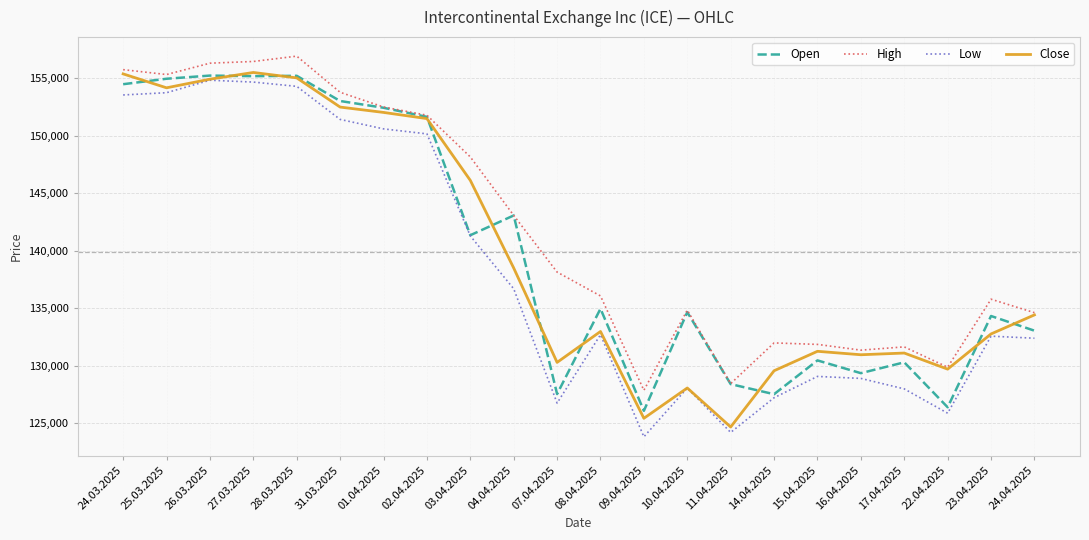

The value of Close at 01.04.2025 is 51921. True or false?

False